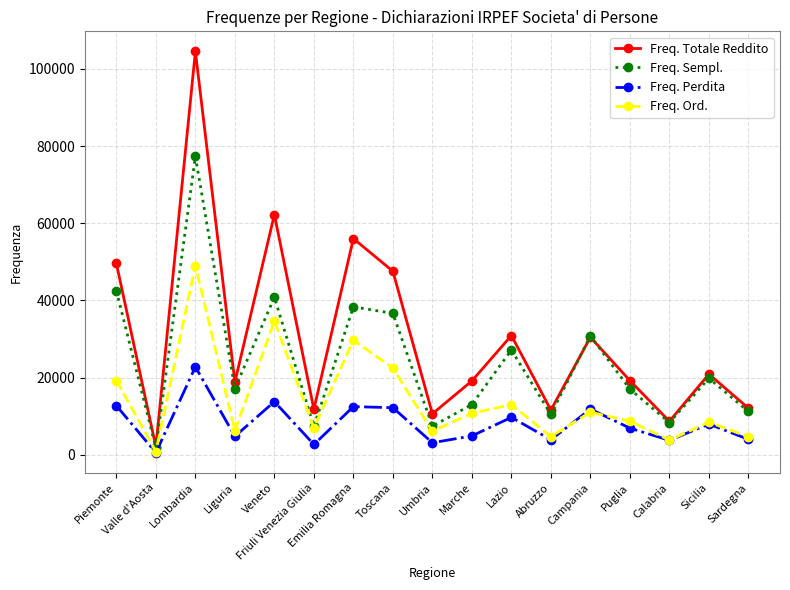

Is the value of Freq. Ord. at Toscana greater than the value of Freq. Sempl. at Lombardia?

No